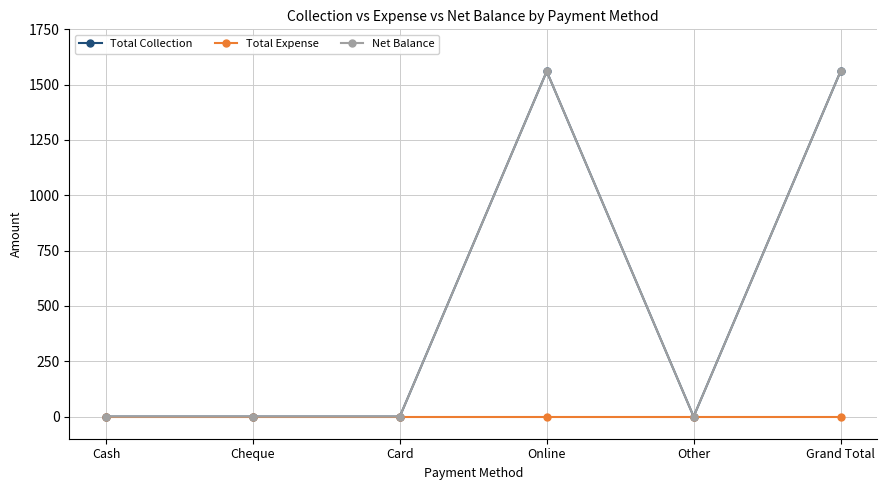

List the series in order of their peak value, highest first.

Total Collection, Net Balance, Total Expense